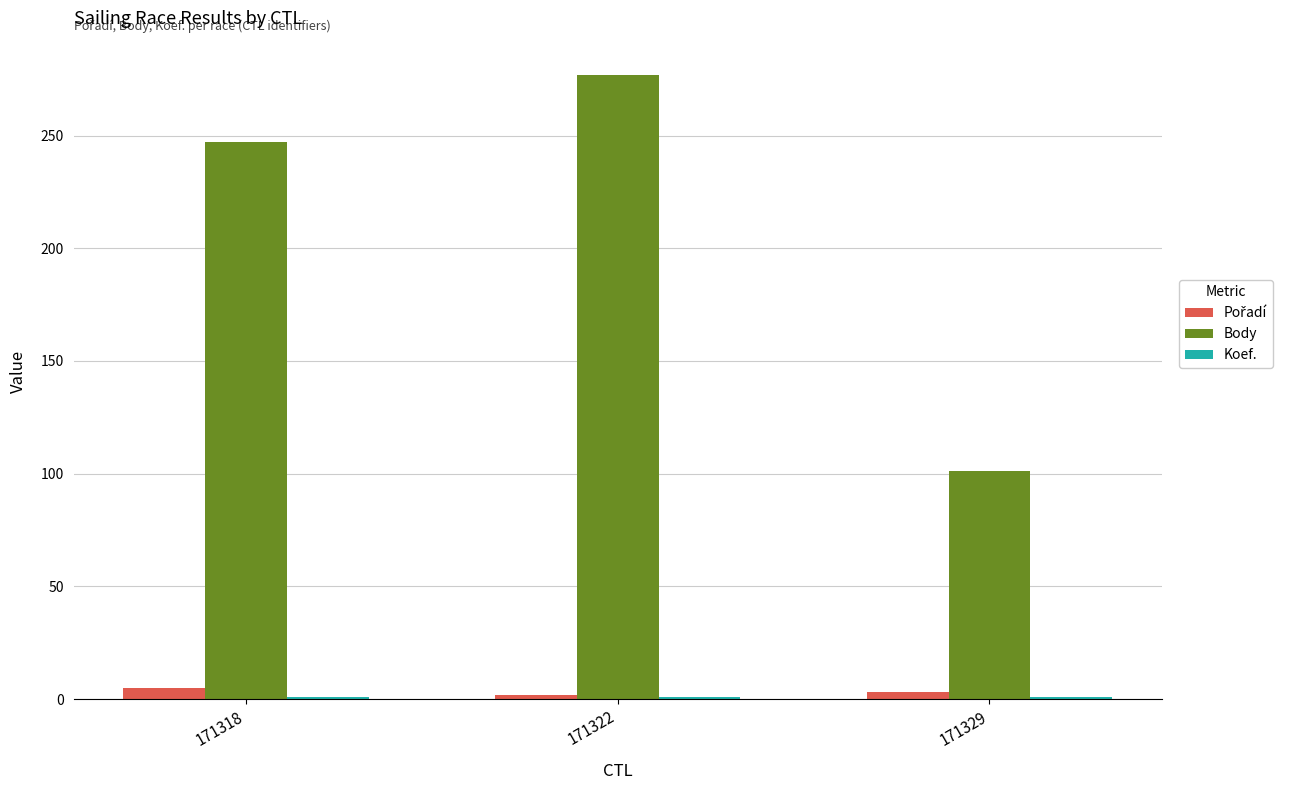

Which category has the highest value across all series?

171322